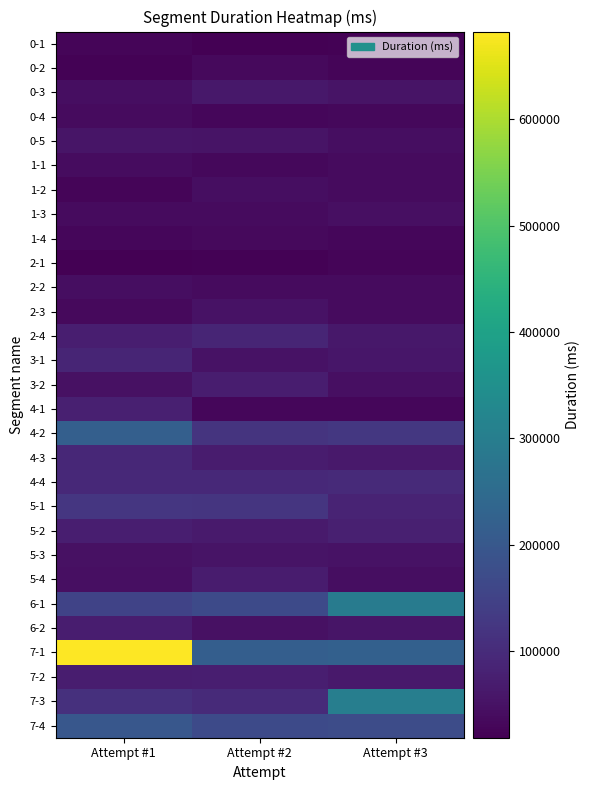

Which series has the largest range (max minus min)?

7-1